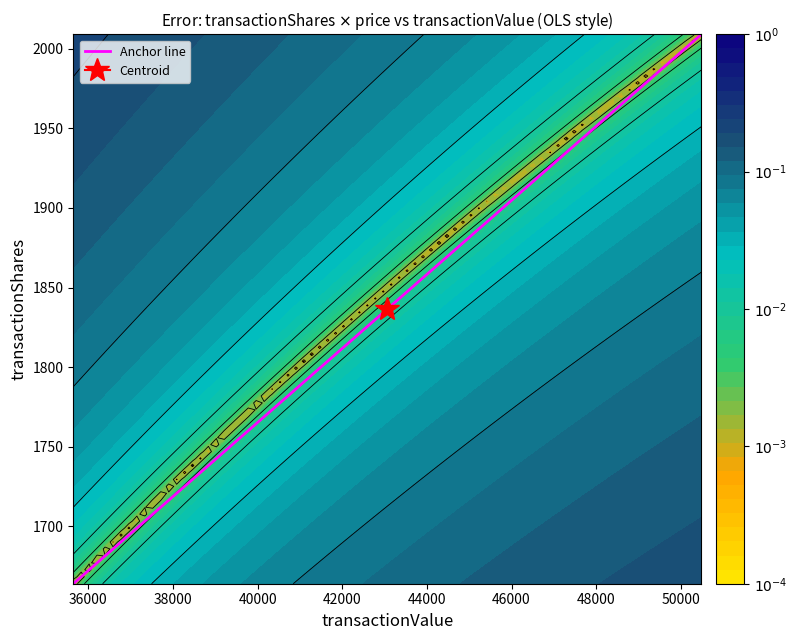

What is the sum of all values?

3673